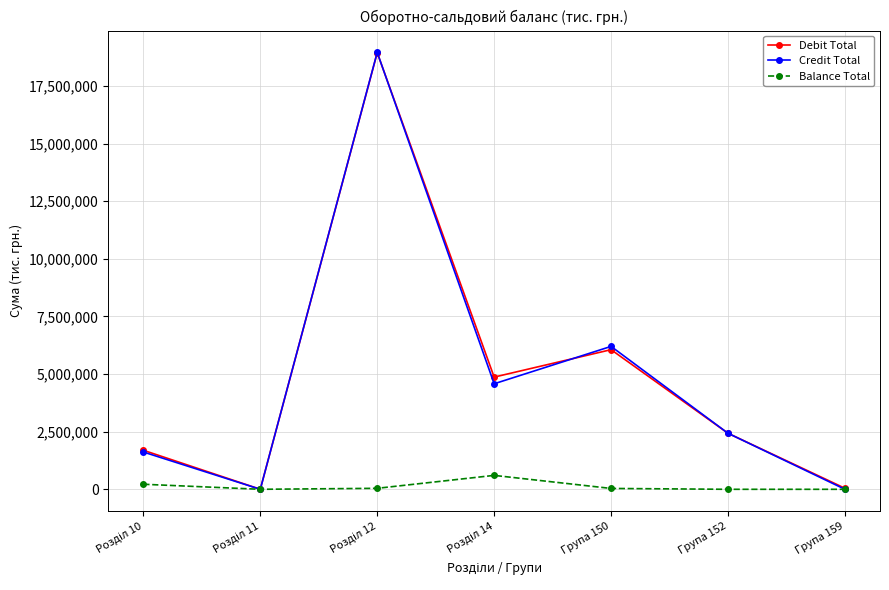

Which series has the largest range (max minus min)?

Credit Total